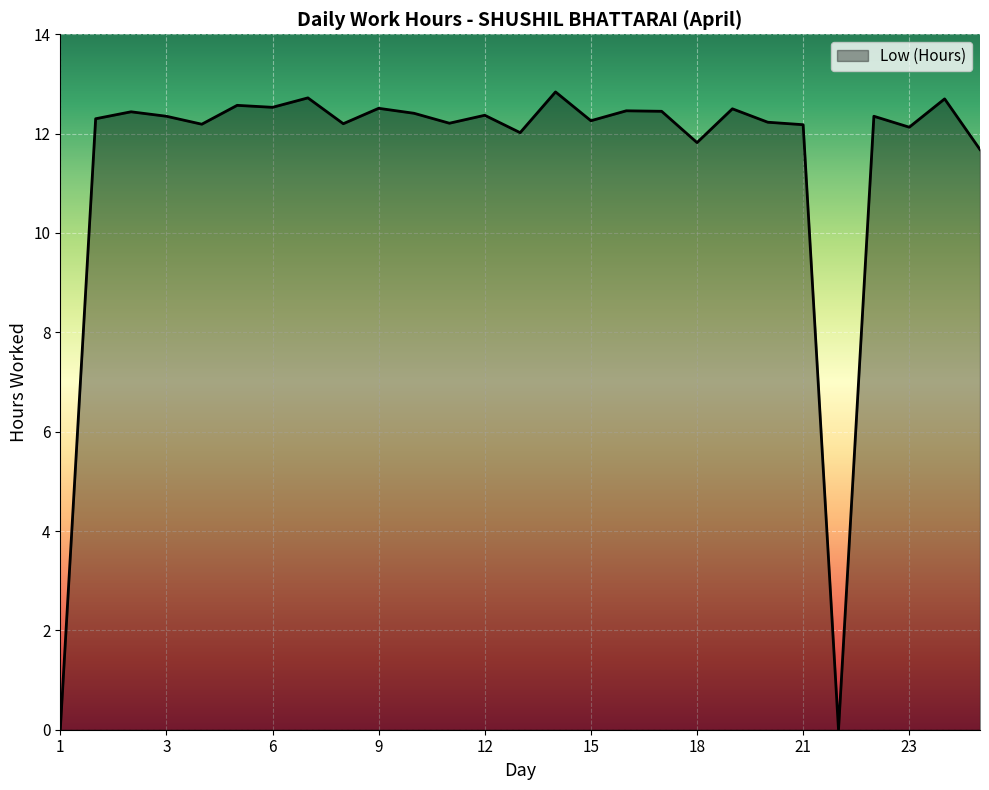

What is the maximum value shown in the chart?

12.8